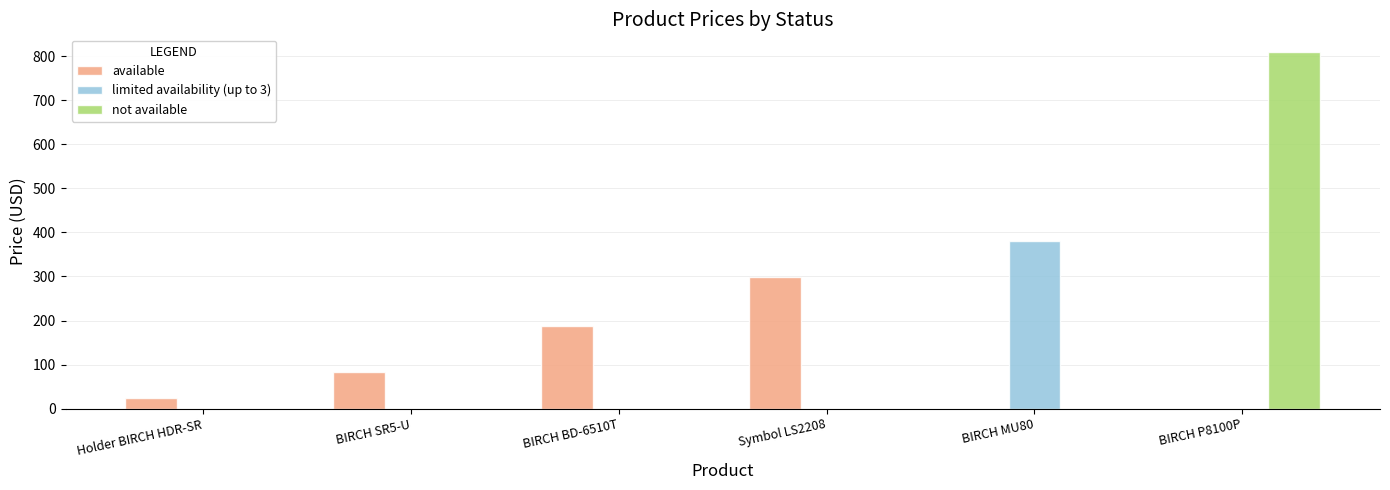

Does the chart contain stacked bars?

No